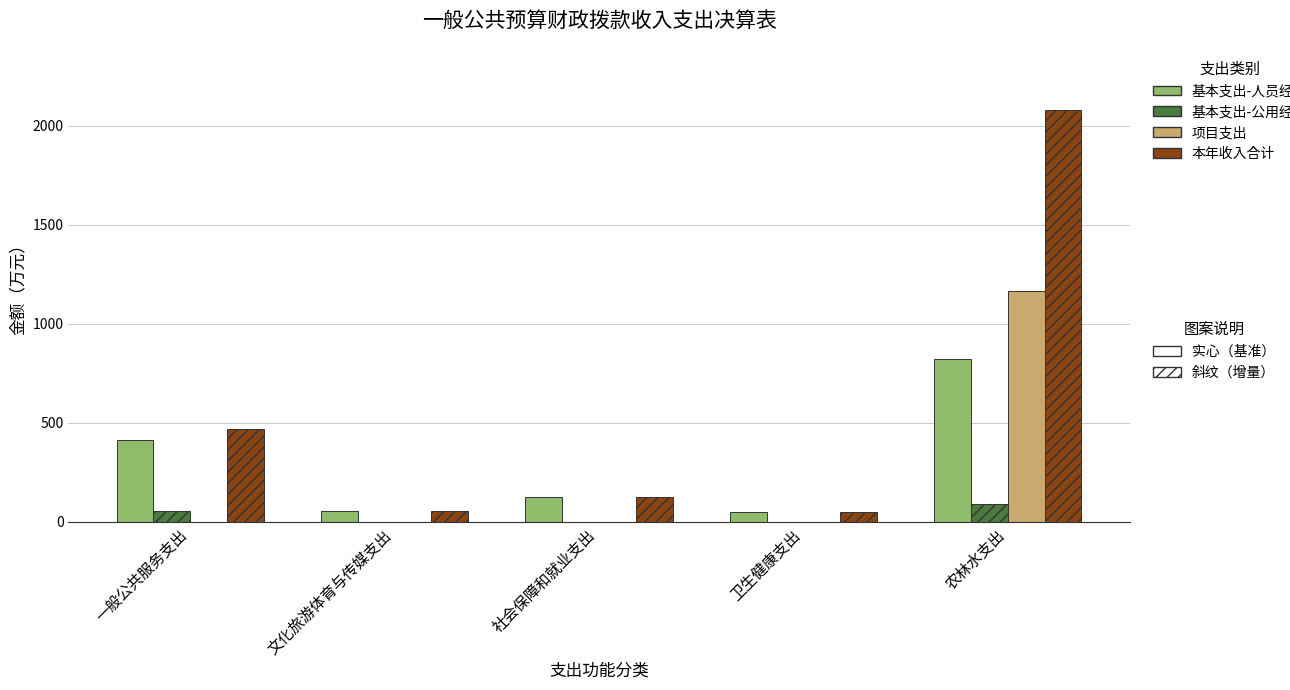

Which label corresponds to the largest value in the chart?

农林水支出